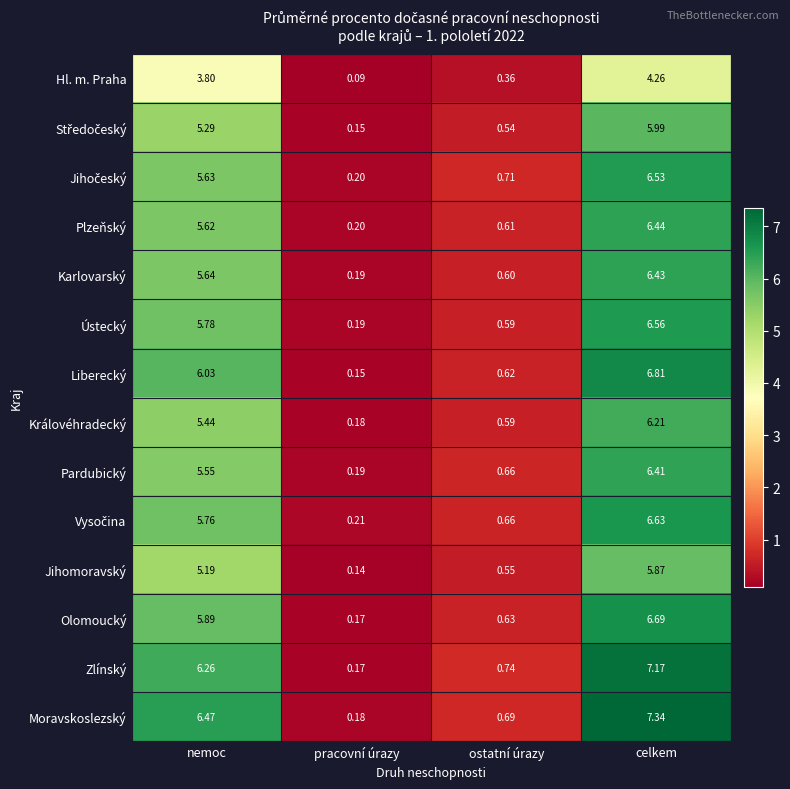

Which series has the largest total across all categories?

Moravskoslezský